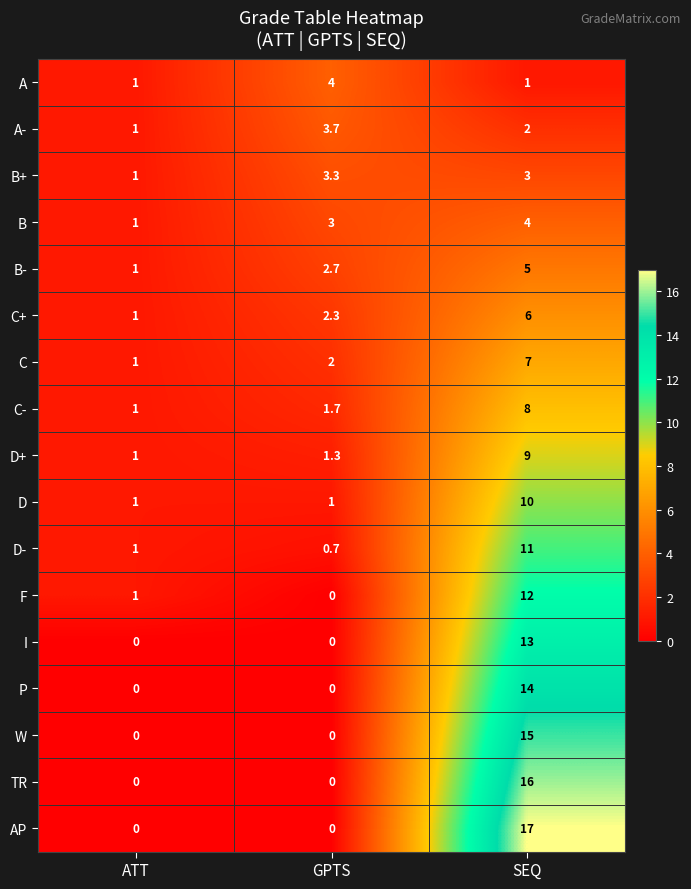

What is the difference between the second highest and minimum values in the B series?

2.0